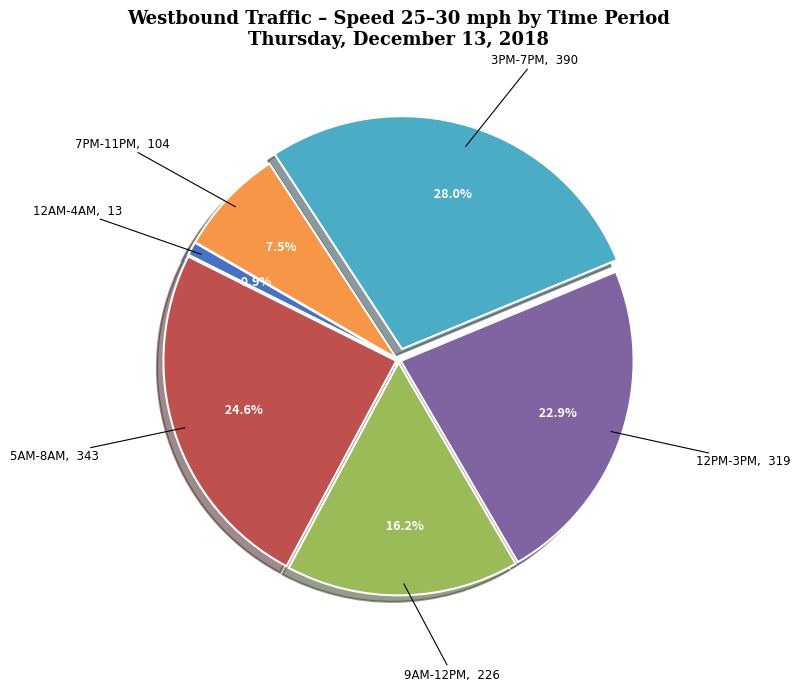

How much of the chart is everything except 9AM-12PM?

83.8%